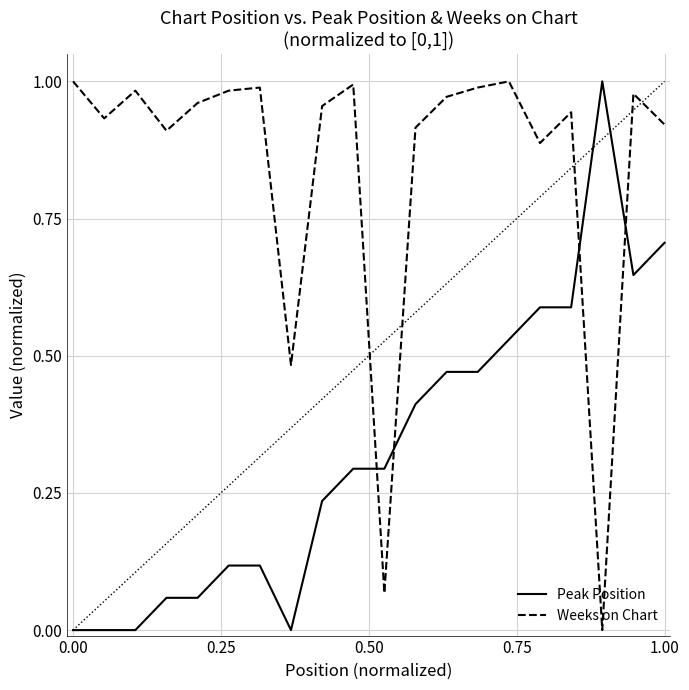

Which series has the largest total across all categories?

Weeks on Chart